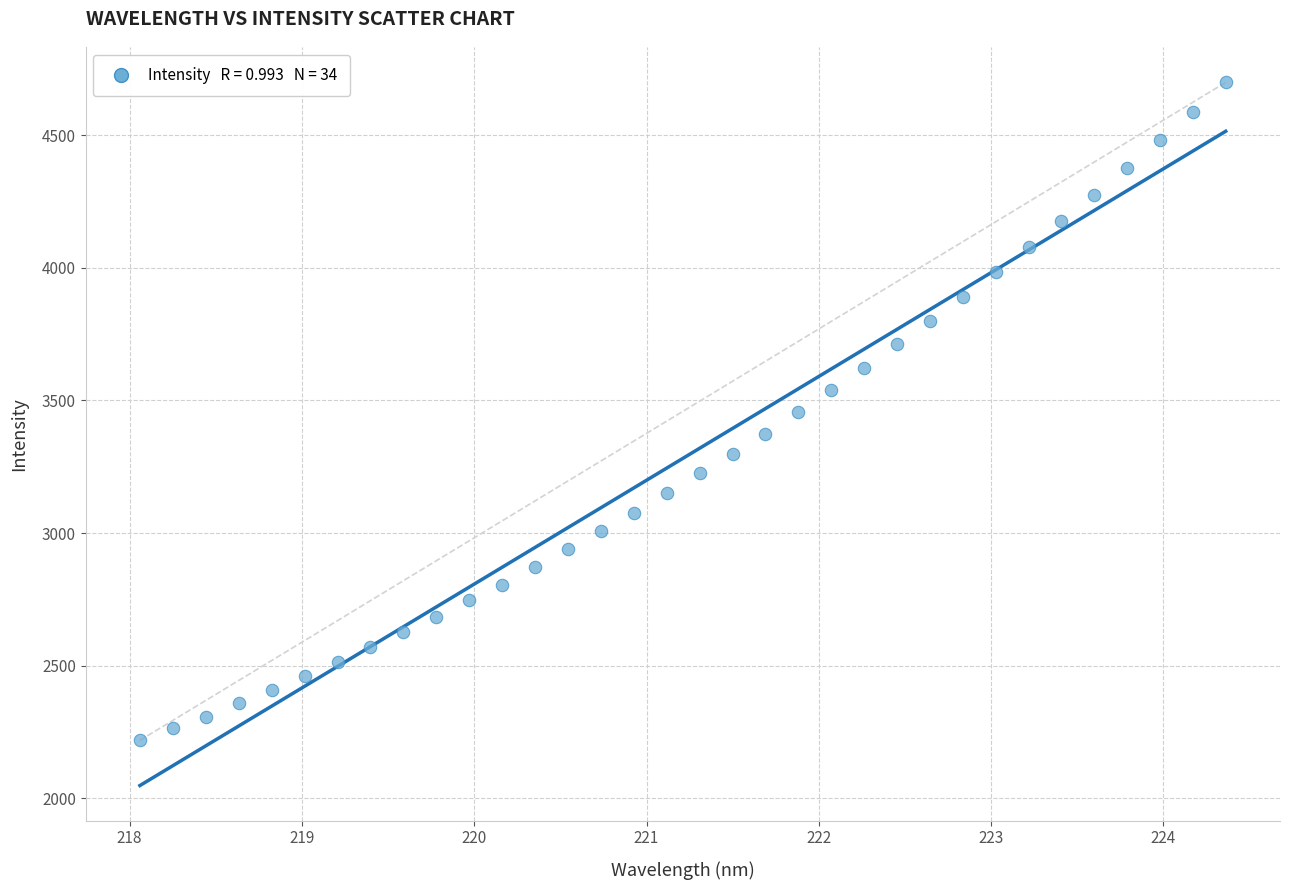

What is the range of X values (max minus min)?

6.3